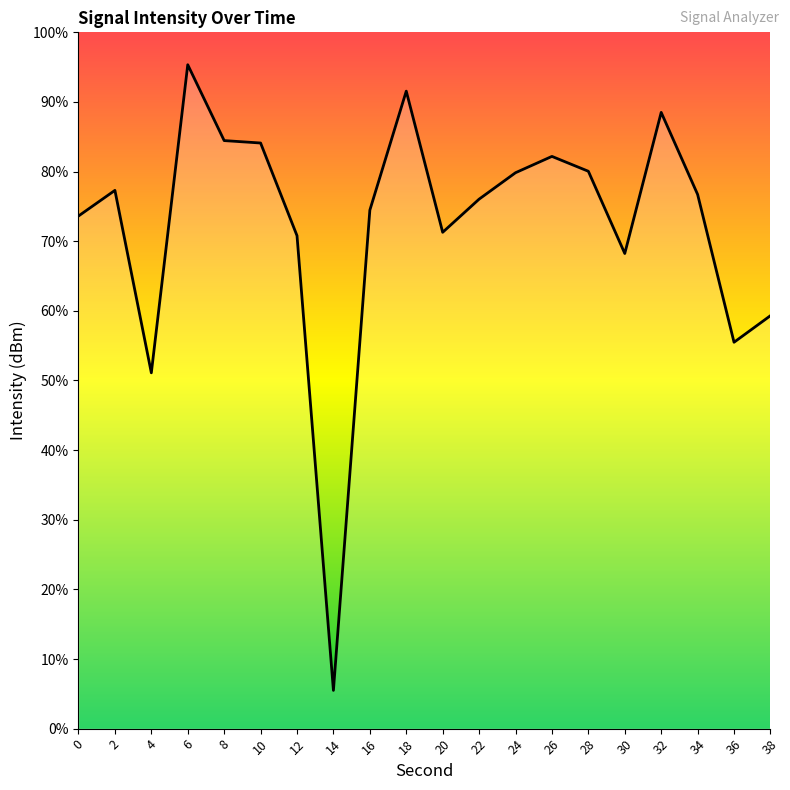

List the labels in order of value, smallest first.

14, 4, 36, 38, 30, 12, 20, 0, 16, 22, 34, 2, 24, 28, 26, 10, 8, 32, 18, 6